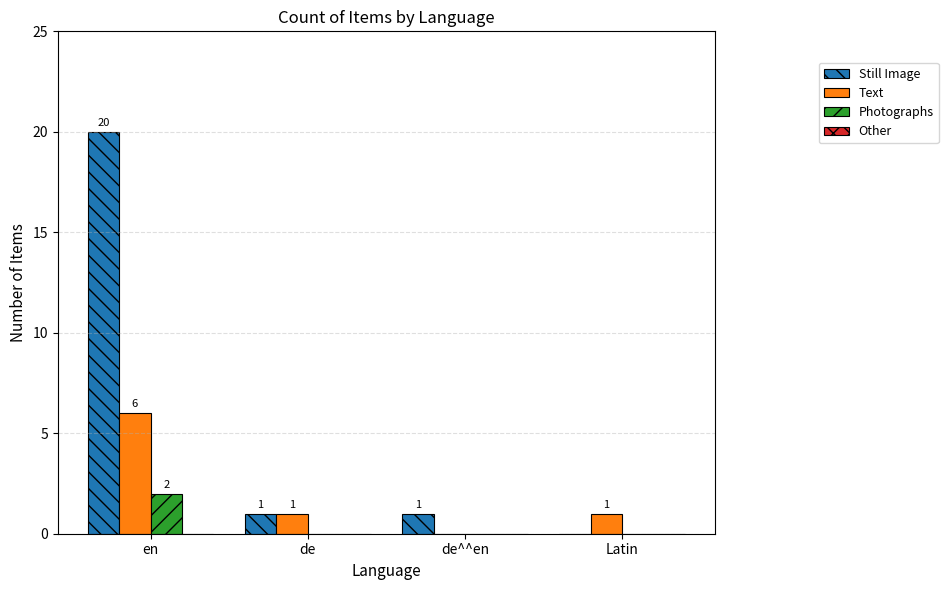

At which label does Text first exceed 1?

en